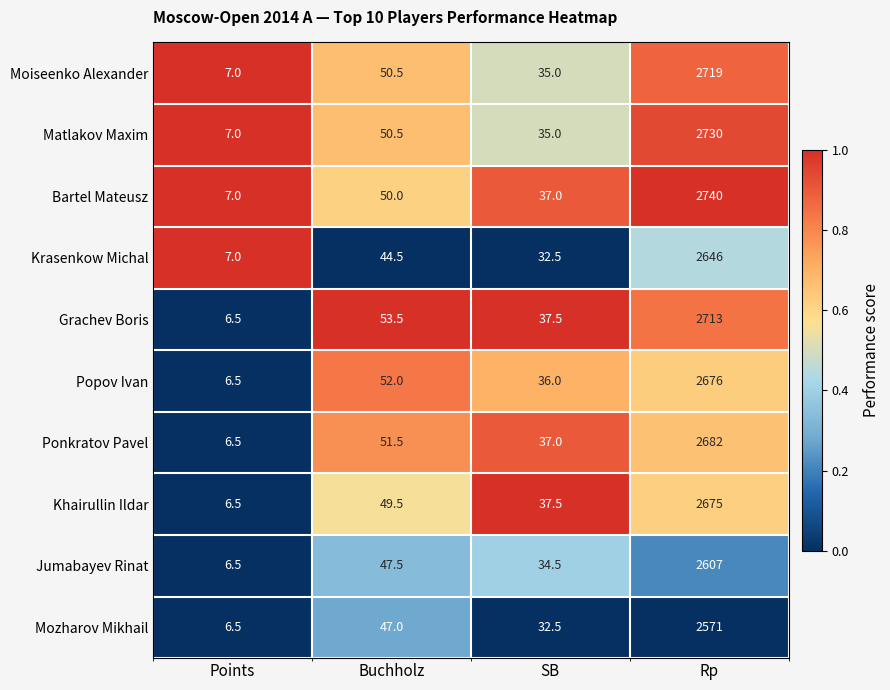

Rank the series by their maximum value, from highest to lowest.

Bartel Mateusz, Matlakov Maxim, Moiseenko Alexander, Grachev Boris, Ponkratov Pavel, Popov Ivan, Khairullin Ildar, Krasenkow Michal, Jumabayev Rinat, Mozharov Mikhail